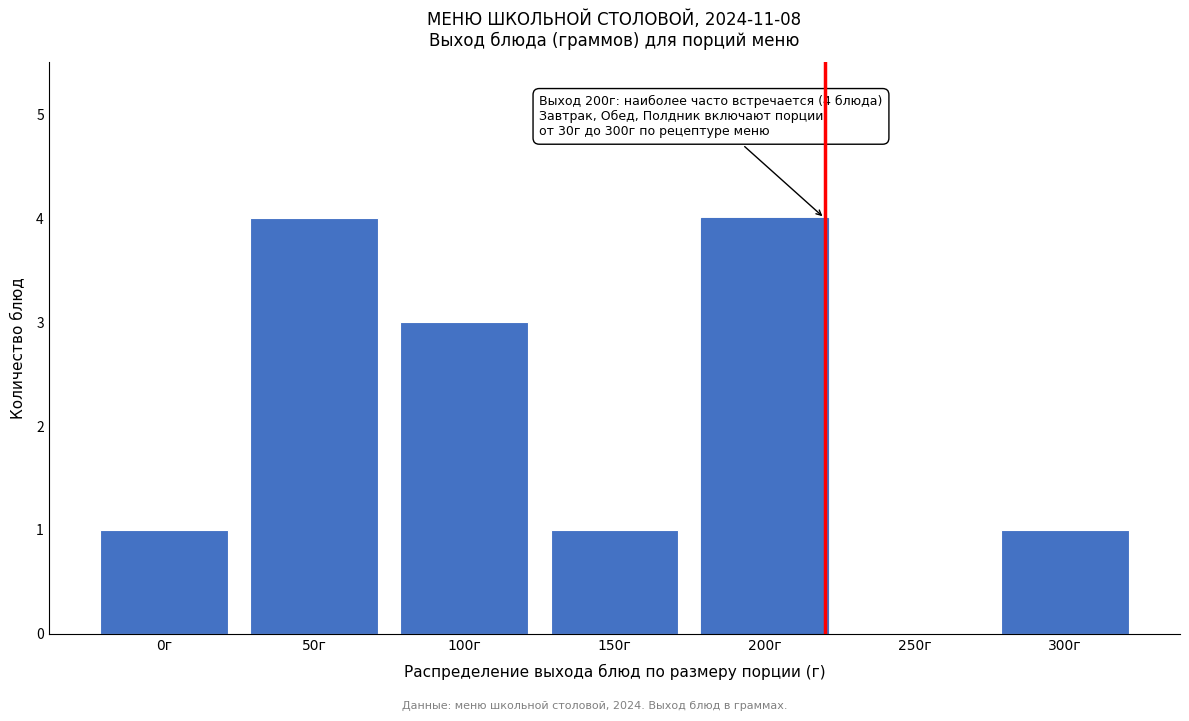

Reading right to left, list all the values displayed in this chart.

300г=1	250г=0	200г=4	150г=1	100г=3	50г=4	0г=1